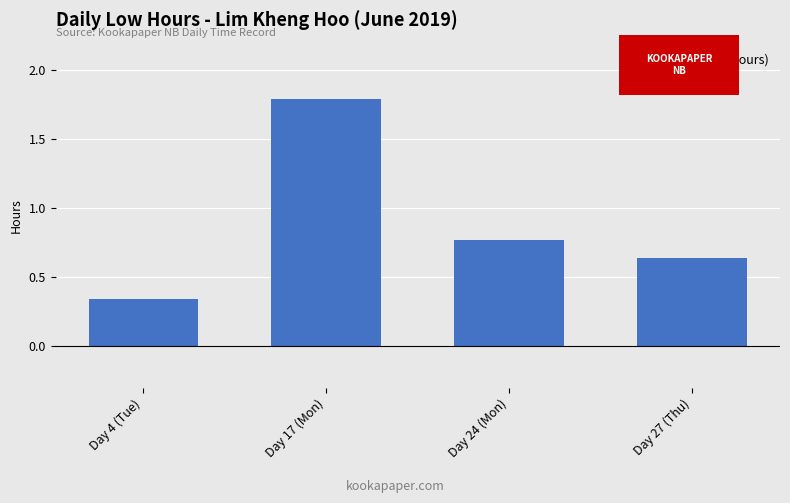

At which category does the chart reach its peak across all series?

Day 17 (Mon)